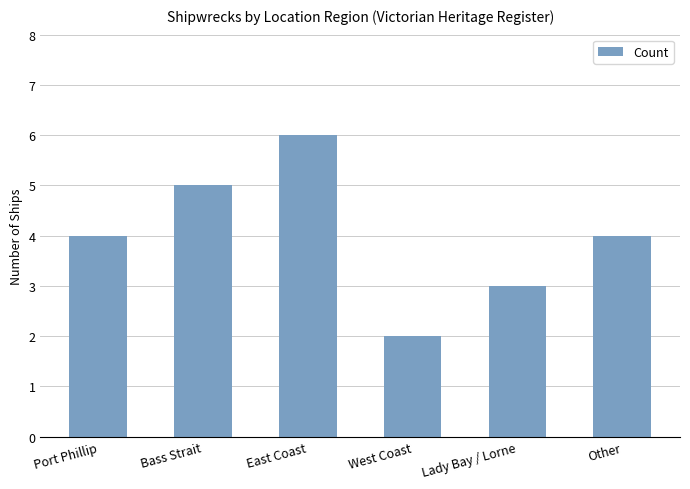

Approximately how many times larger is the value at West Coast compared to Other?

0.5